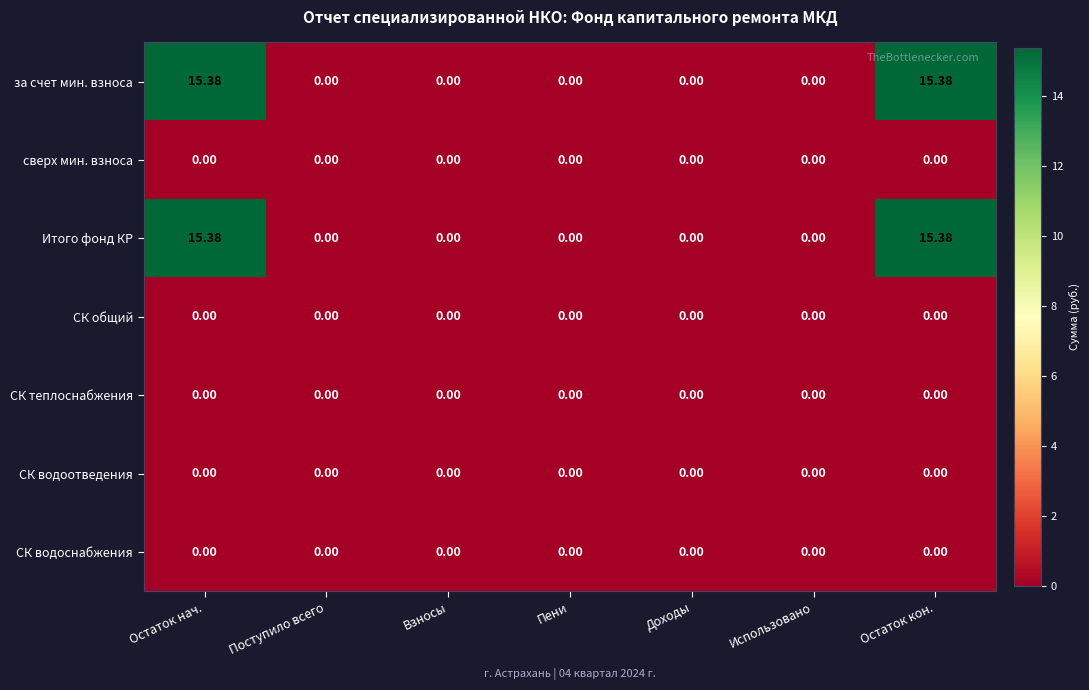

How many data points in за счет мин. взноса are above 0?

2